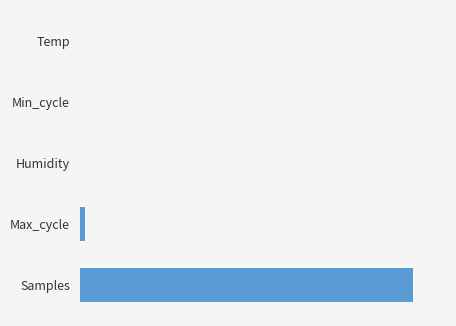

Are the bars horizontal?

Yes